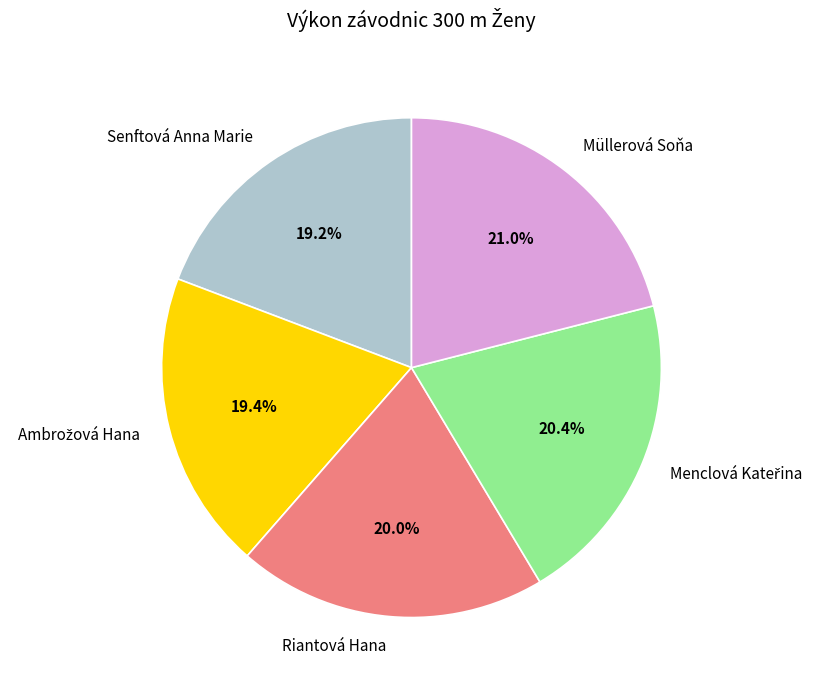

What is the total percentage of Riantová Hana and Müllerová Soňa?

41.0%